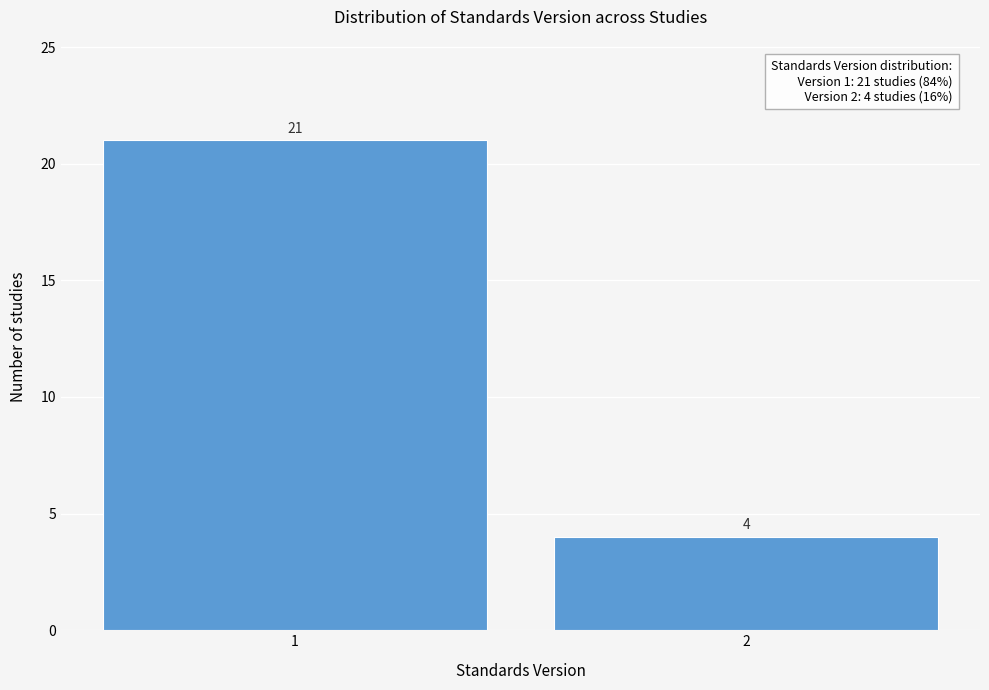

Reading left to right, transcribe all the data shown in this chart.

21	4